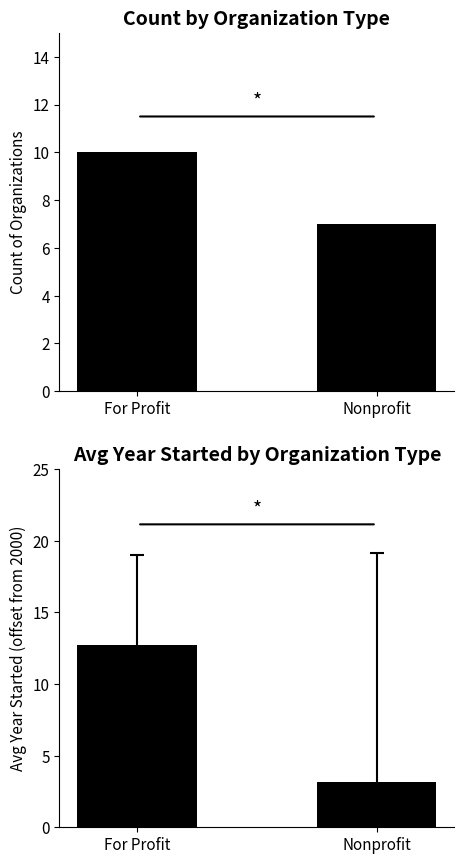

What is the difference between the values at Nonprofit and For Profit?

3